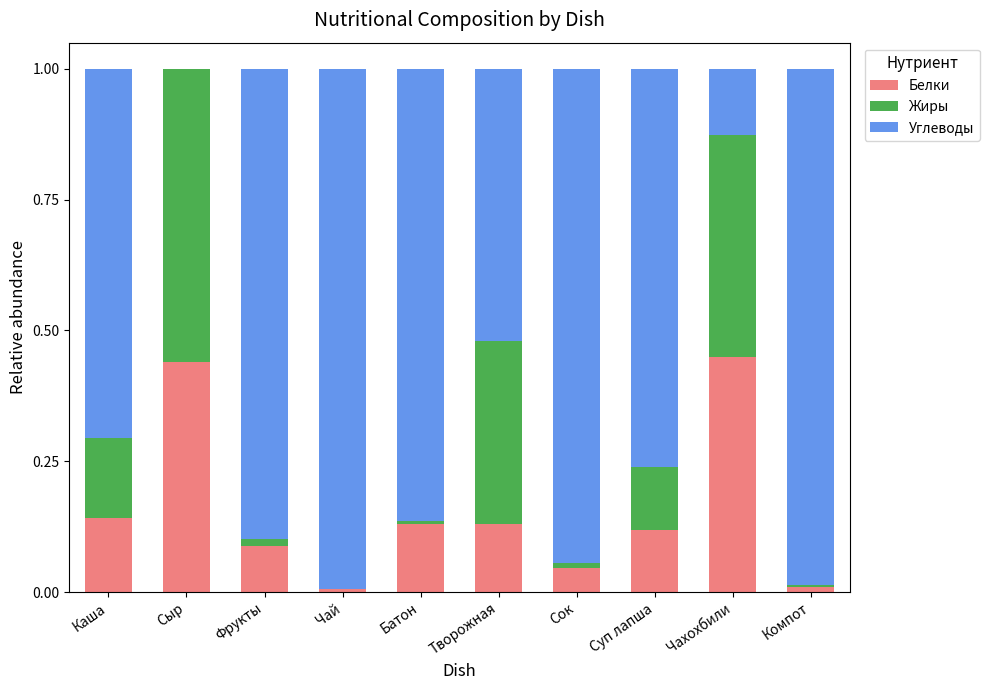

What is the sum of all Белки values?

1.6